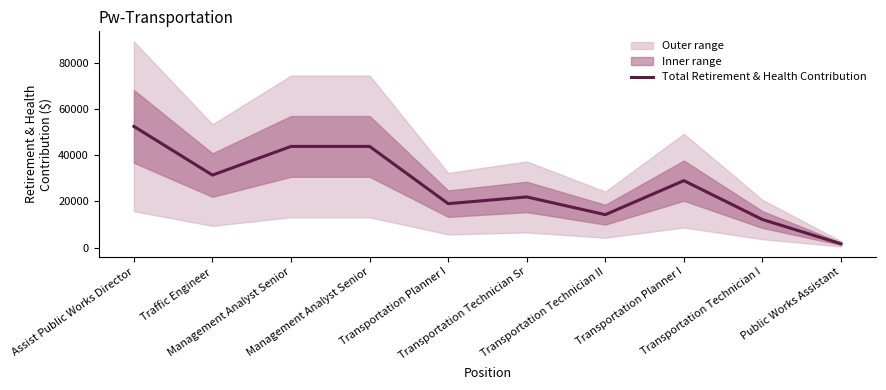

What is the sum of all values?

269971